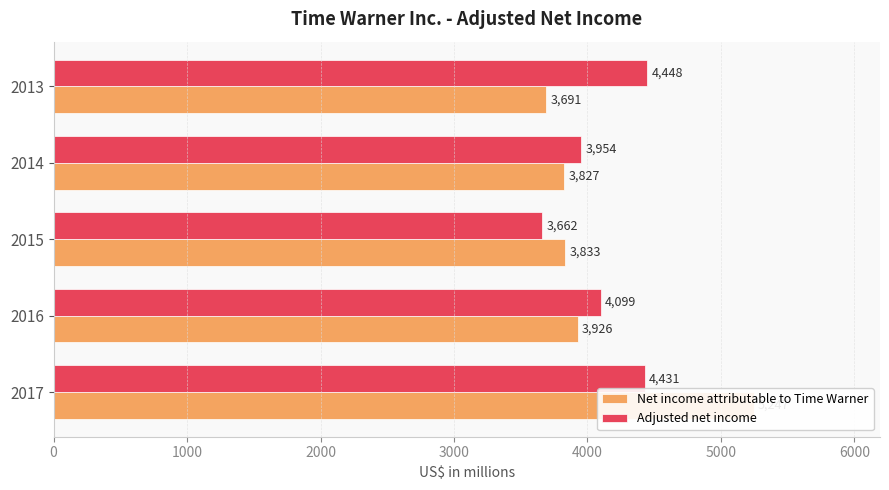

Which series has the largest range (max minus min)?

Net income attributable to Time Warner